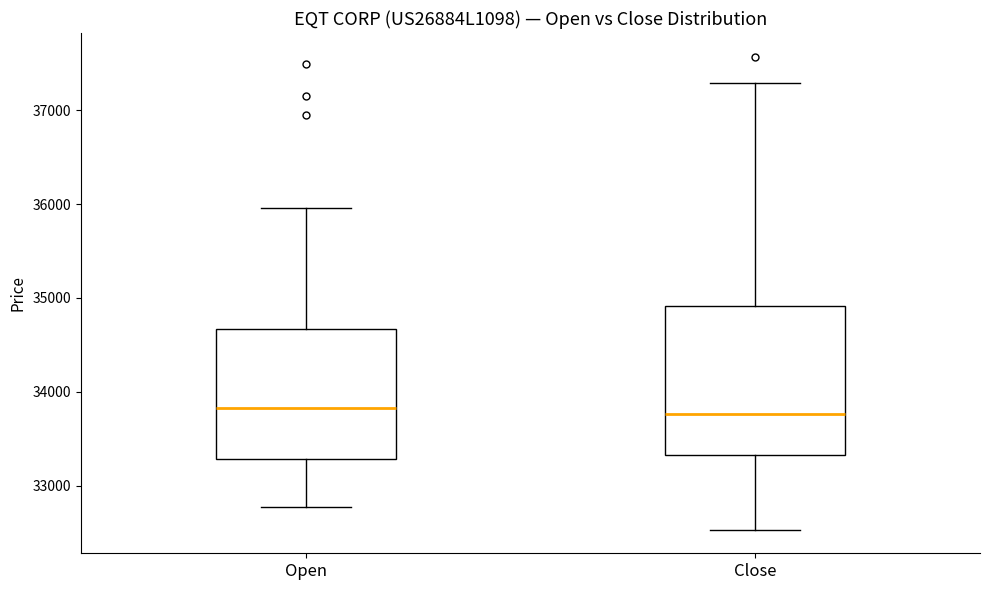

Reading left to right, transcribe this box plot: for each box, give where its median line is, the range the box spans, and where its two whiskers end, as read against the y-axis. The values are not printed on the chart, so give them approximately, as read against the axis.

Open: median 33800, box 33300 to 34700, whiskers 32800 to 36000
Close: median 33800, box 33300 to 34900, whiskers 32500 to 37300